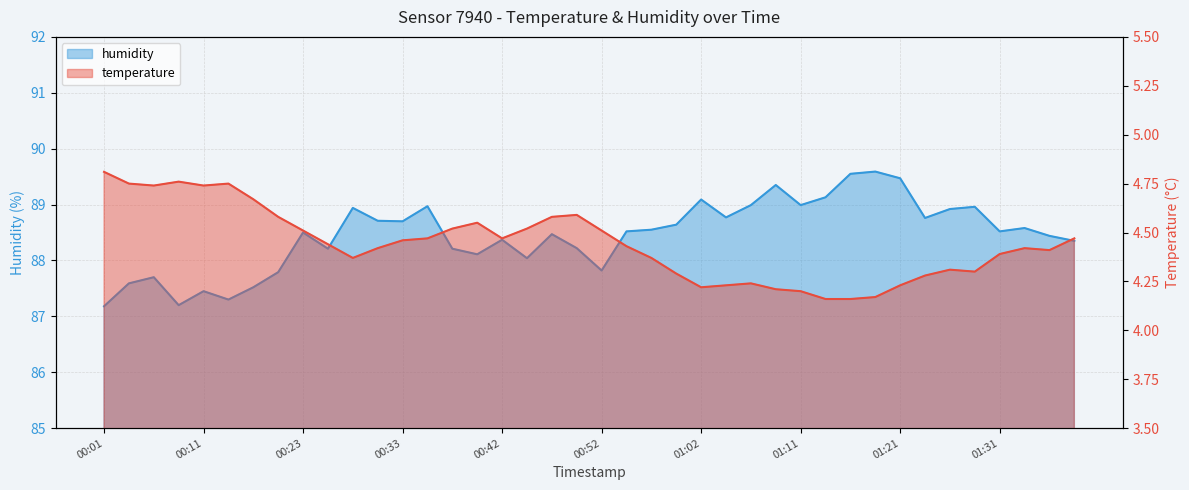

Reading right to left, transcribe all the data shown in this chart.

temperature: 01:38=4.5	01:36=4.4	01:33=4.4	01:31=4.4	01:28=4.3	01:26=4.3	01:23=4.3	01:21=4.2	01:19=4.2	01:16=4.2	01:14=4.2	01:11=4.2	01:09=4.2	01:06=4.2	01:04=4.2	01:02=4.2	00:59=4.3	00:57=4.4	00:54=4.4	00:52=4.5	00:50=4.6	00:47=4.6	00:45=4.5	00:42=4.5	00:40=4.5	00:37=4.5	00:35=4.5	00:33=4.5	00:30=4.4	00:28=4.4	00:25=4.4	00:23=4.5	00:20=4.6	00:18=4.7	00:13=4.8	00:11=4.7	00:08=4.8	00:06=4.7	00:03=4.8	00:01=4.8
humidity: 01:38=88.3	01:36=88.4	01:33=88.6	01:31=88.5	01:28=89.0	01:26=88.9	01:23=88.8	01:21=89.5	01:19=89.6	01:16=89.5	01:14=89.1	01:11=89.0	01:09=89.3	01:06=89.0	01:04=88.8	01:02=89.1	00:59=88.6	00:57=88.5	00:54=88.5	00:52=87.8	00:50=88.2	00:47=88.5	00:45=88.0	00:42=88.4	00:40=88.1	00:37=88.2	00:35=89.0	00:33=88.7	00:30=88.7	00:28=88.9	00:25=88.2	00:23=88.5	00:20=87.8	00:18=87.5	00:13=87.3	00:11=87.5	00:08=87.2	00:06=87.7	00:03=87.6	00:01=87.2